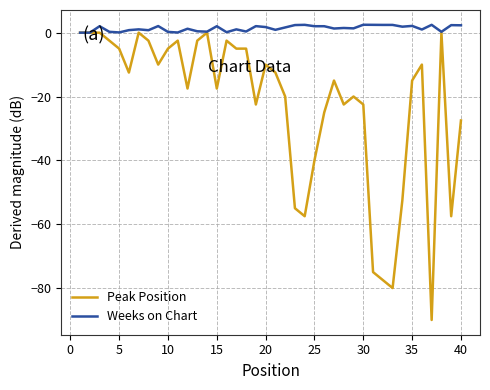

Rank the series by their average value, from highest to lowest.

Weeks on Chart, Peak Position